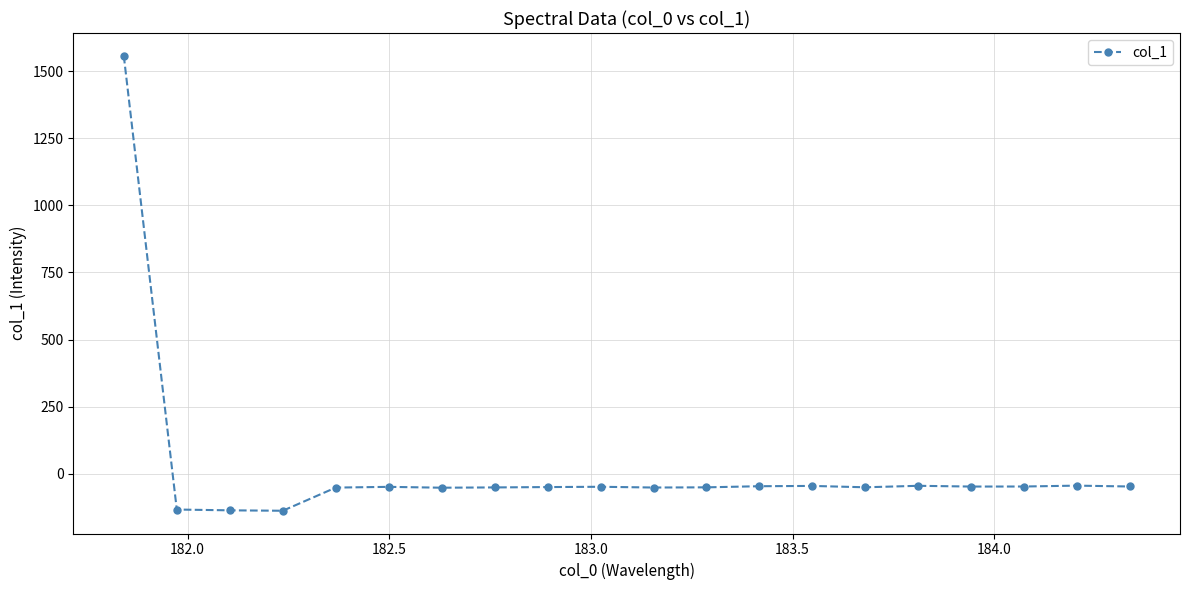

How many values exceed -49?

9